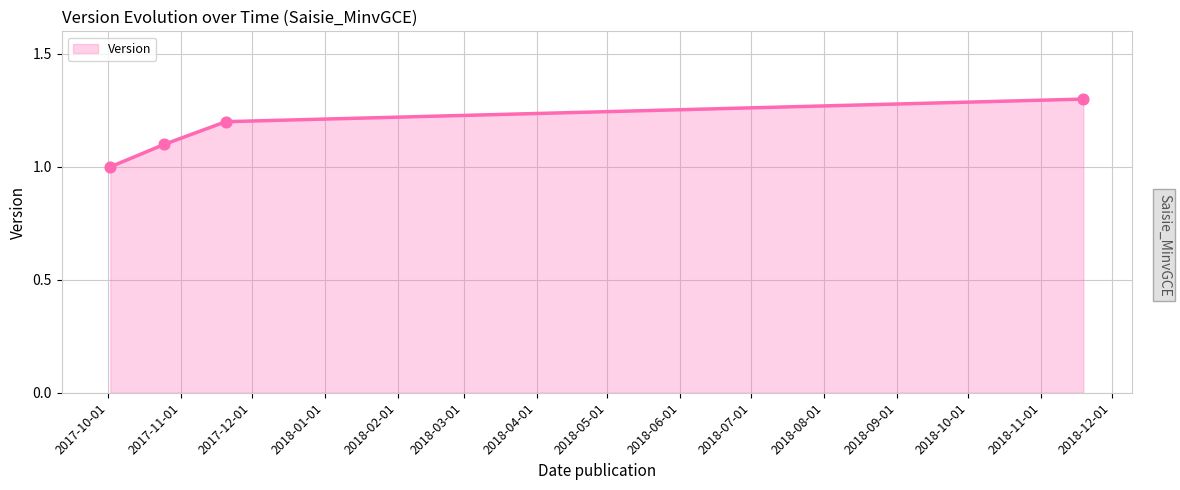

What is the maximum value shown in the chart?

1.3